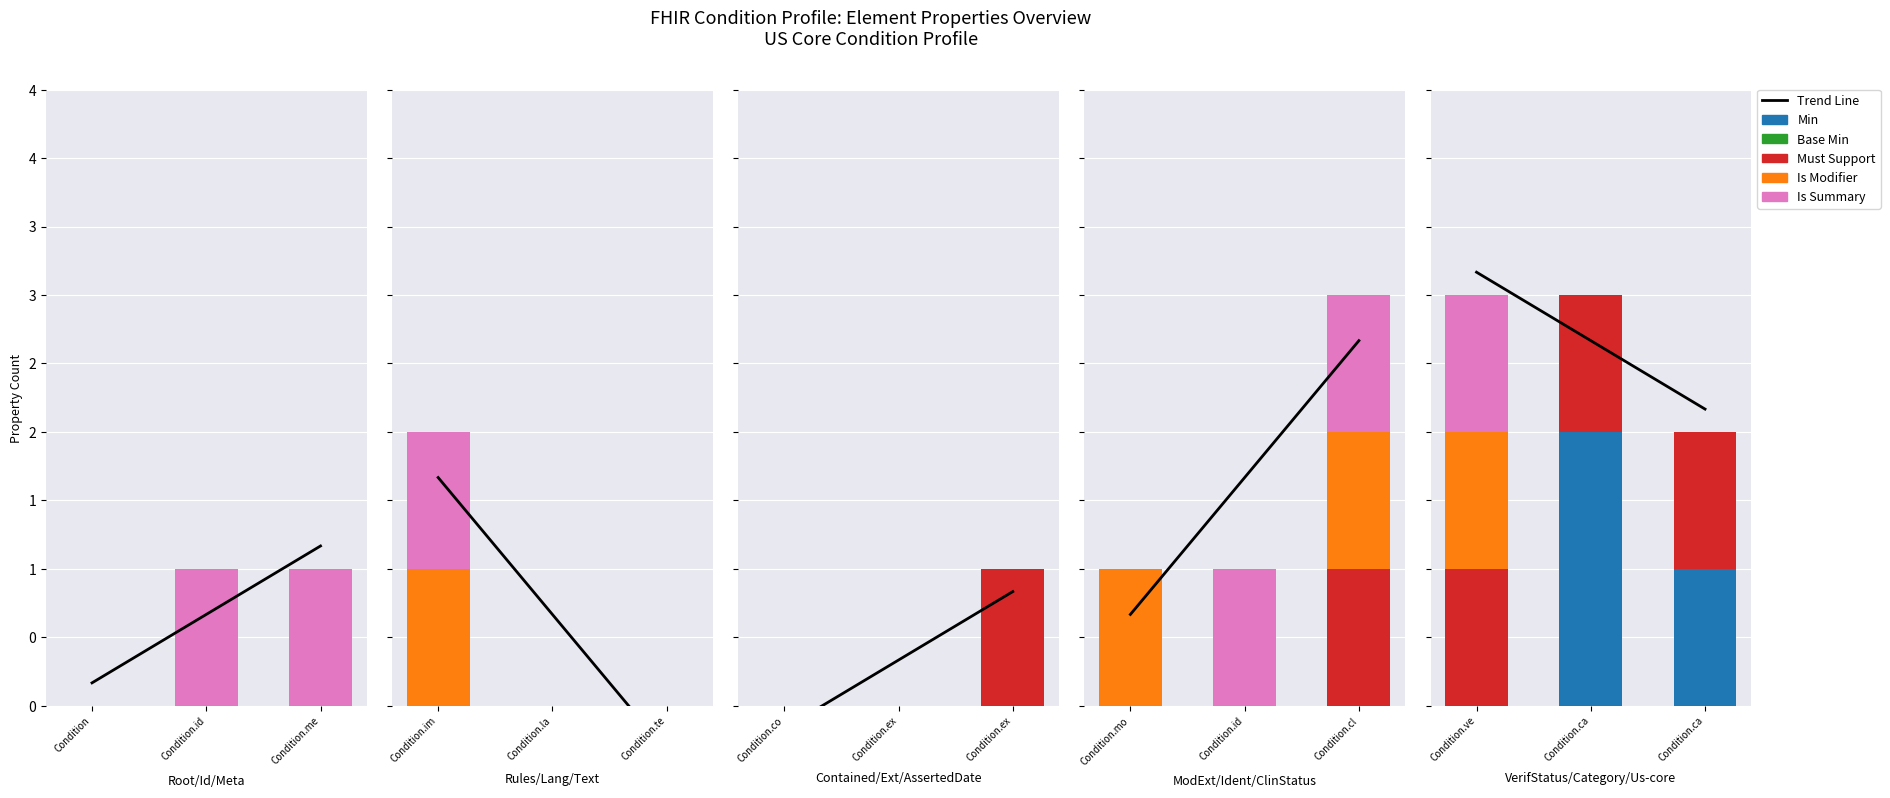

What is the average value of the Is Modifier series?

0.3